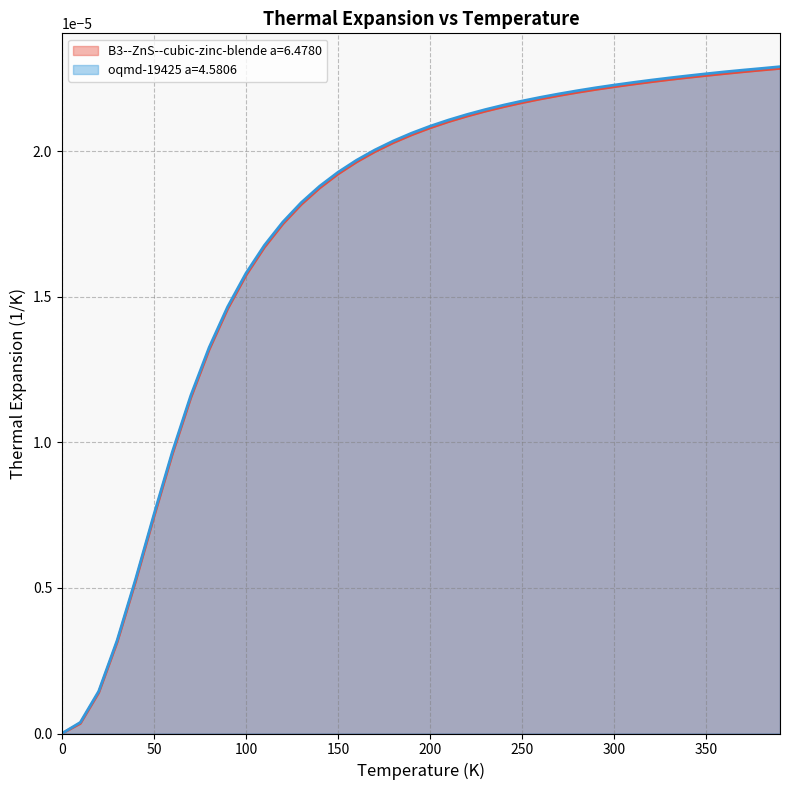

True or false: B3--ZnS--cubic-zinc-blende a=6.4780 and oqmd-19425 a=4.5806 cross at least once.

False